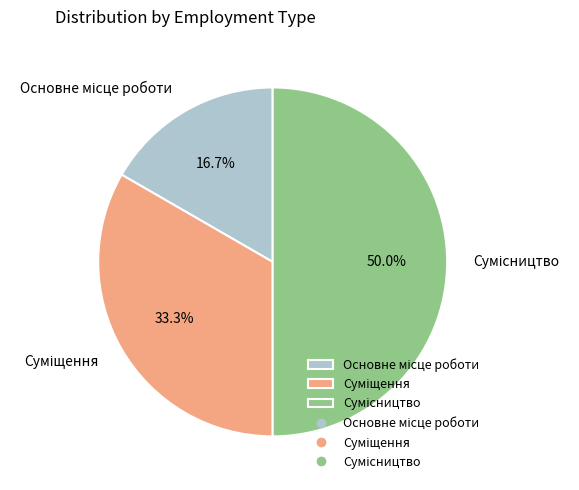

Count the number of slices in the pie.

3